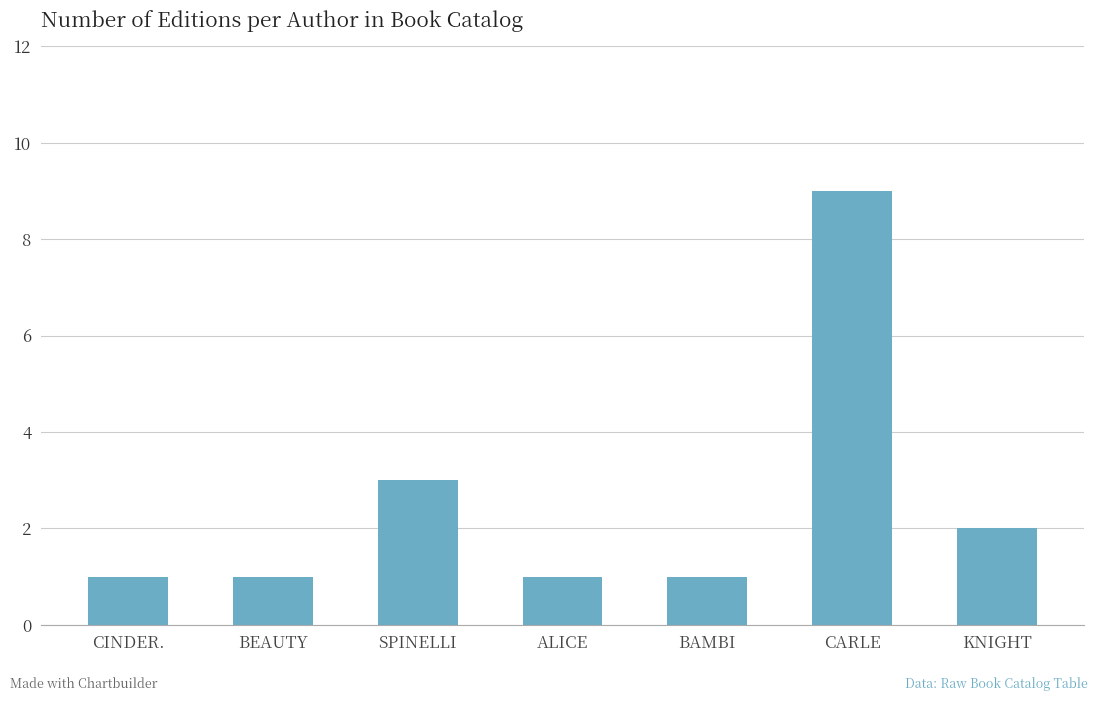

What is the maximum value shown in the chart?

9